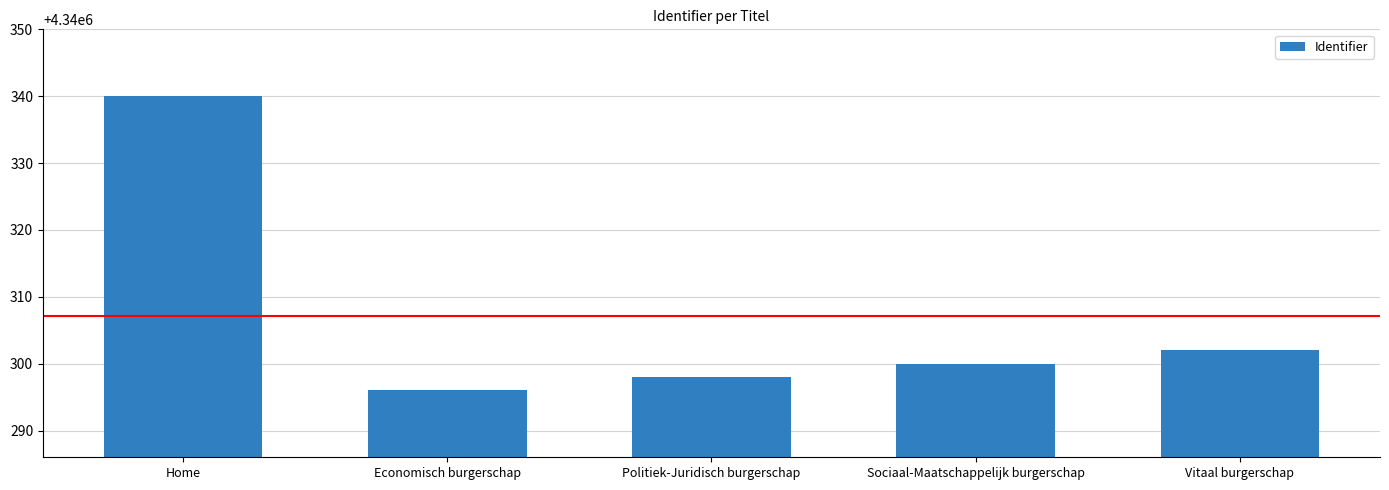

What is the smallest value displayed?

4340296